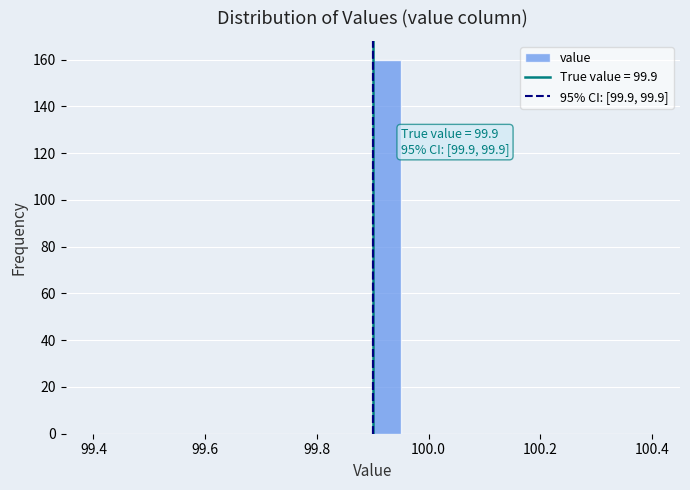

Read against the x-axis, roughly where is the centre of the tallest bar?

99.92